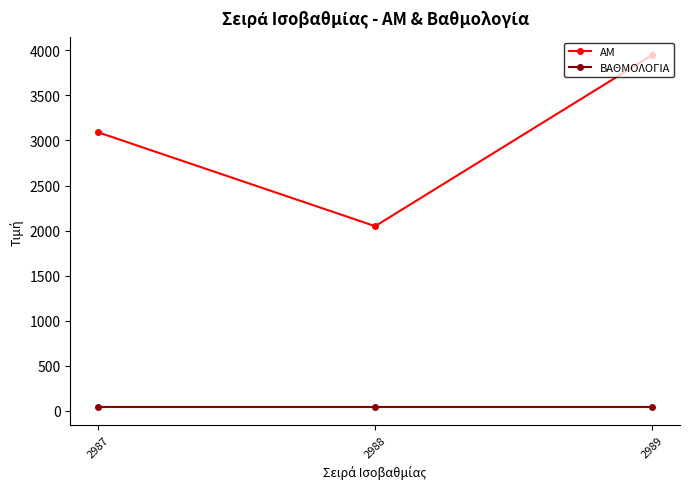

List the labels in order of ΑΜ value, smallest first.

2988, 2987, 2989